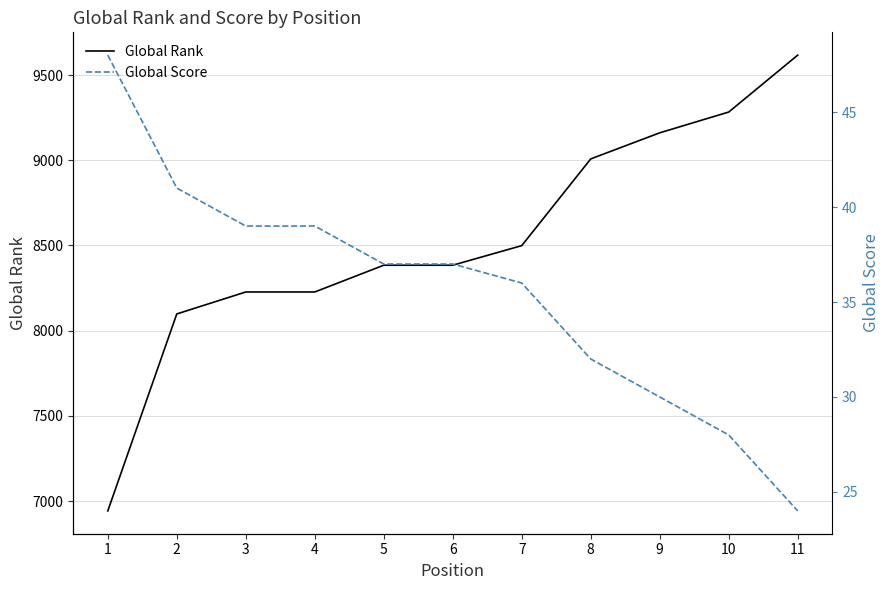

What is the difference between the Global Score values at 7 and 6?

1